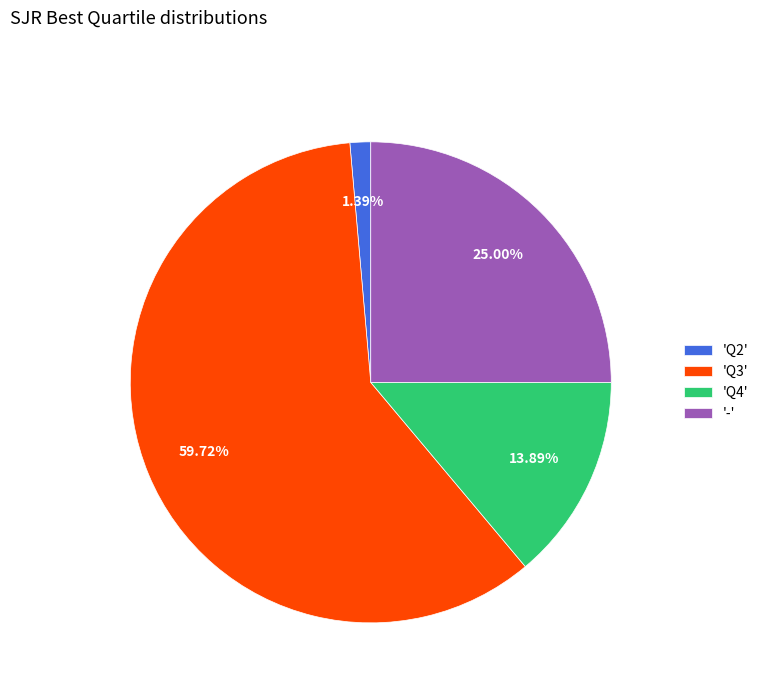

Rank the categories by value from lowest to highest.

'Q2', 'Q4', '-', 'Q3'